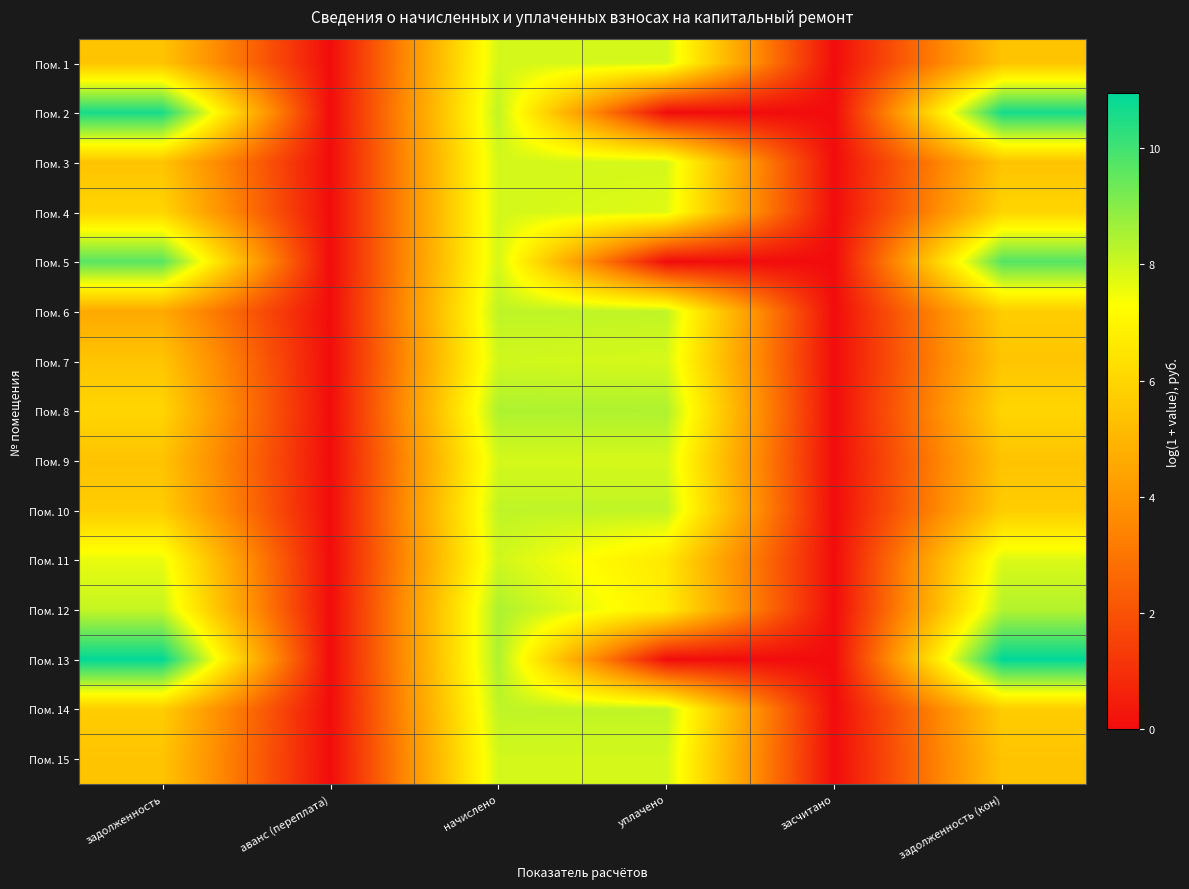

At how many categories does at least one series exceed 5?

4